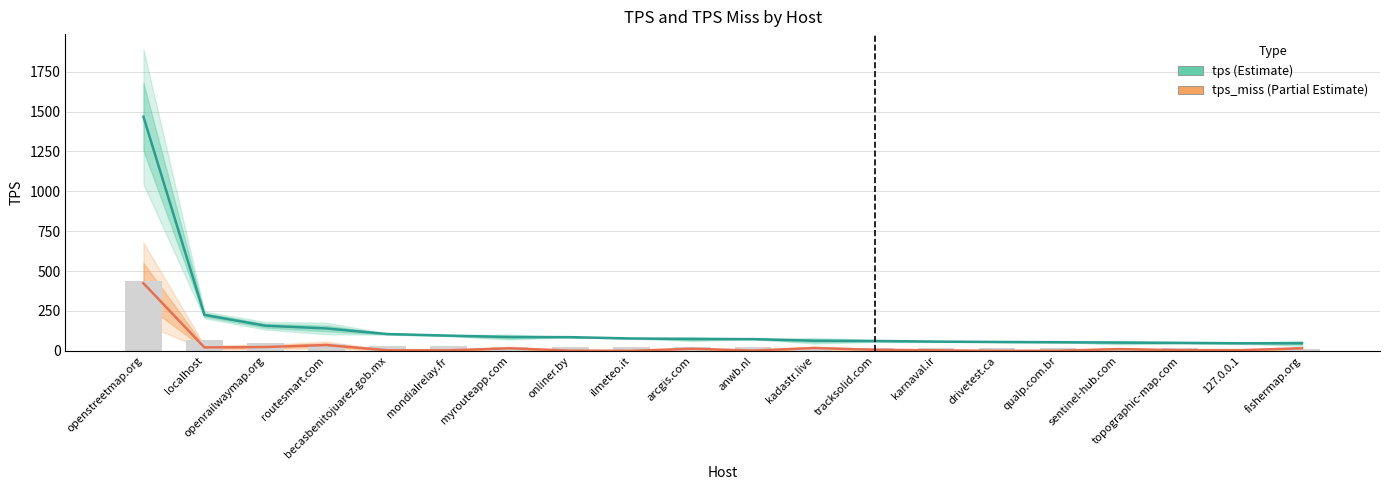

What is the difference between the maximum and minimum values in the tps_miss series?

423.5